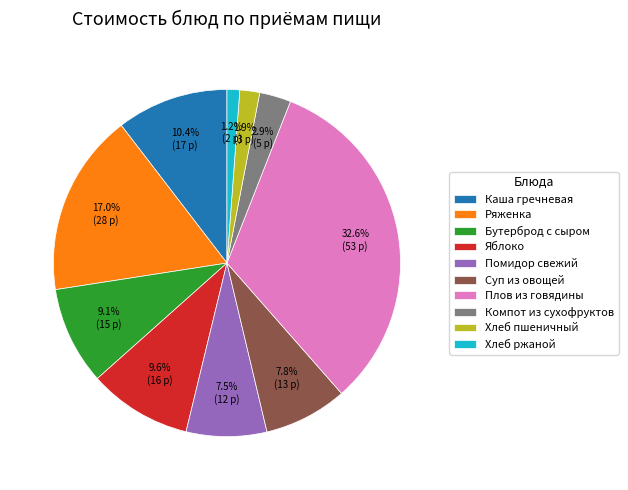

Is there a majority slice in this chart?

No